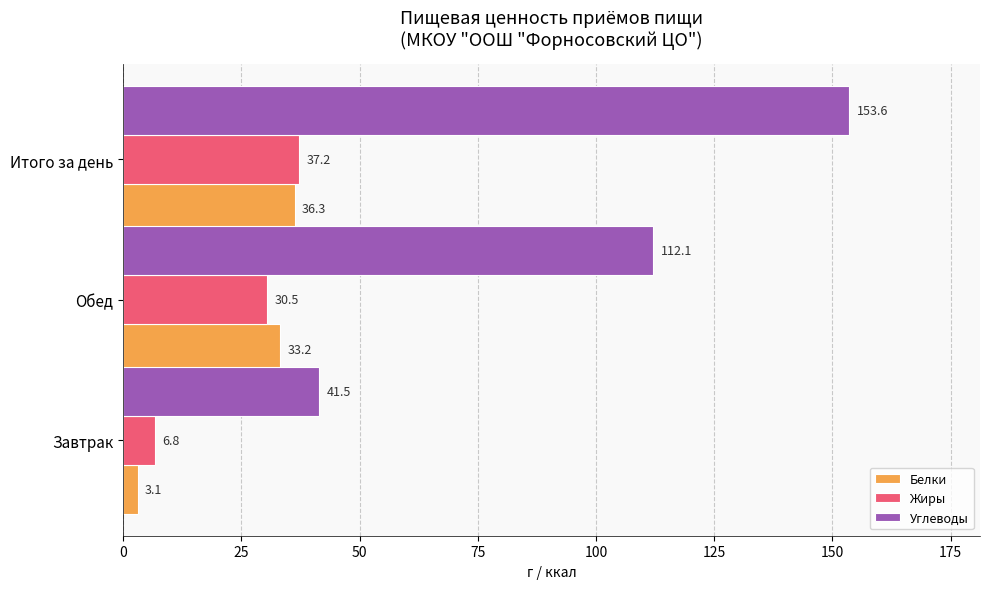

Is it true that Углеводы equals 41.5 at Завтрак?

True